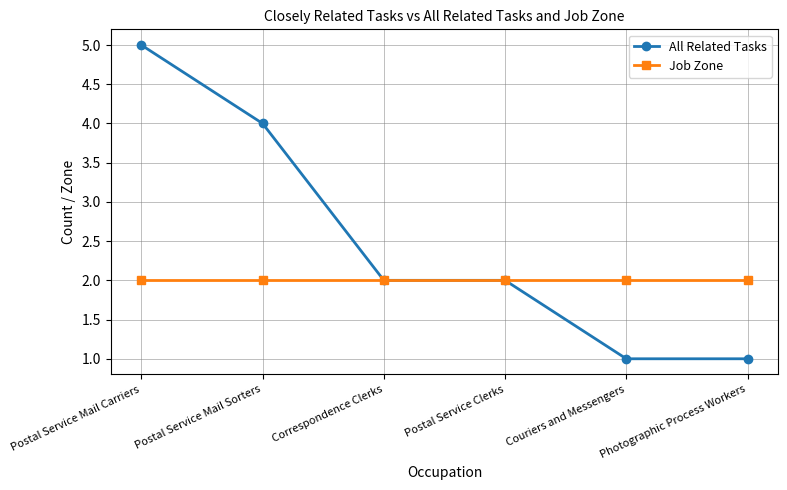

Which series has the widest spread of values?

All Related Tasks